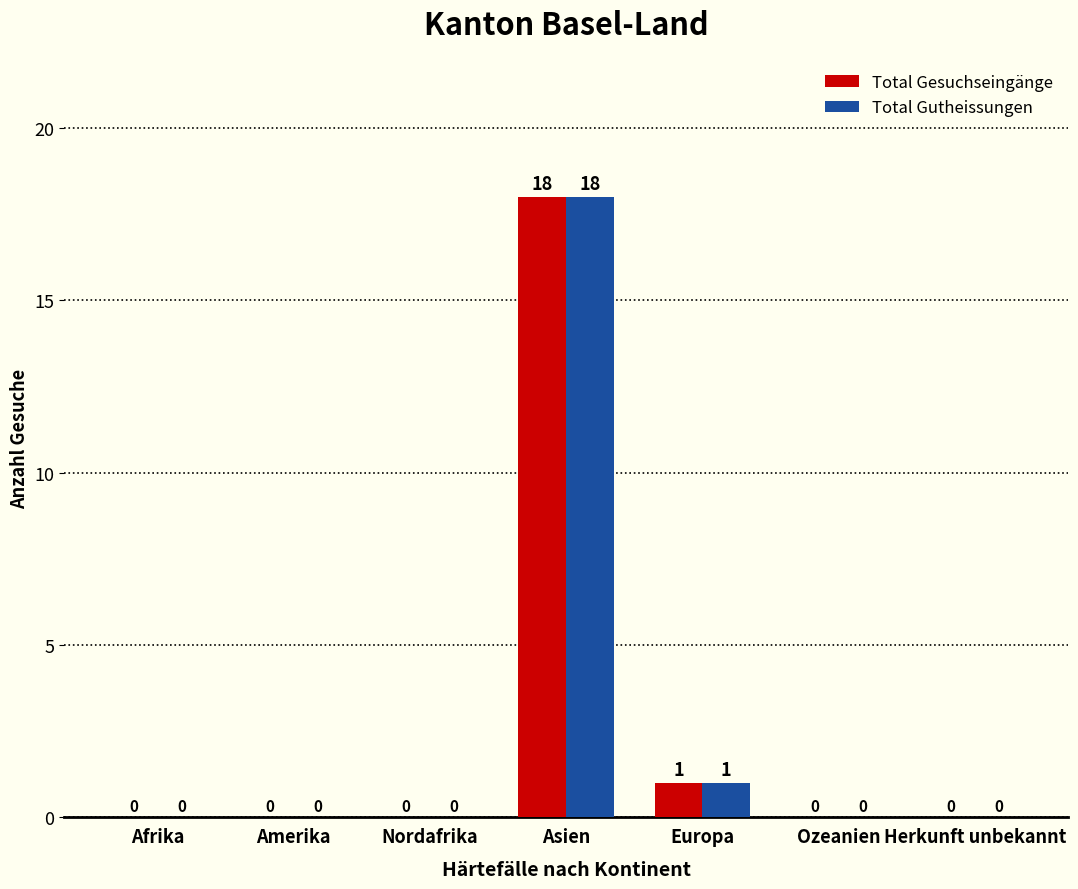

The Total Gutheissungen series shows 18 at Asien. True or false?

True